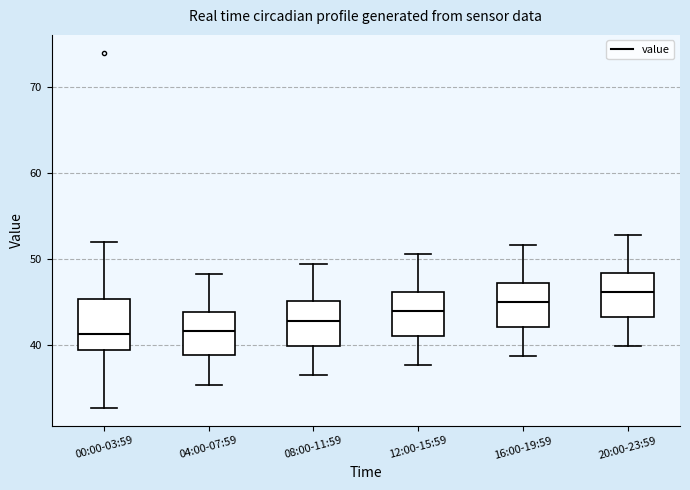

Where does the median line of the box for 00:00-03:59 sit on the y-axis? The values are not printed on the chart, so give them approximately, as read against the axis.

41